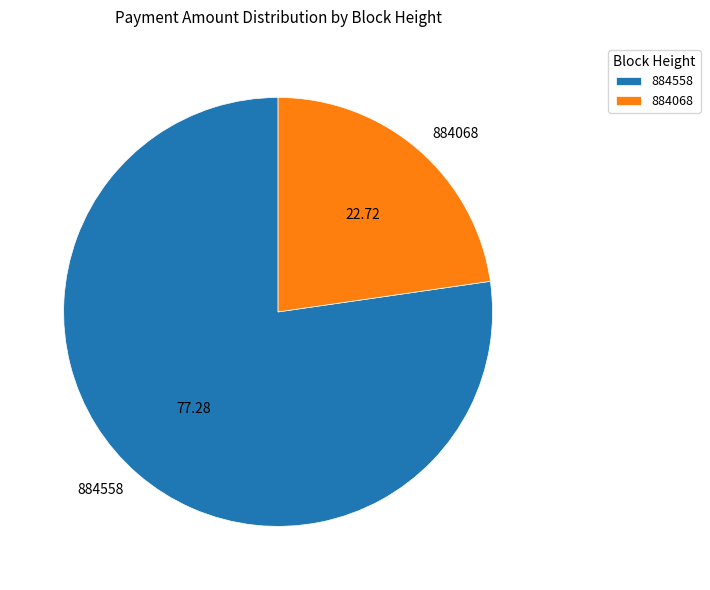

What is the majority slice?

884558